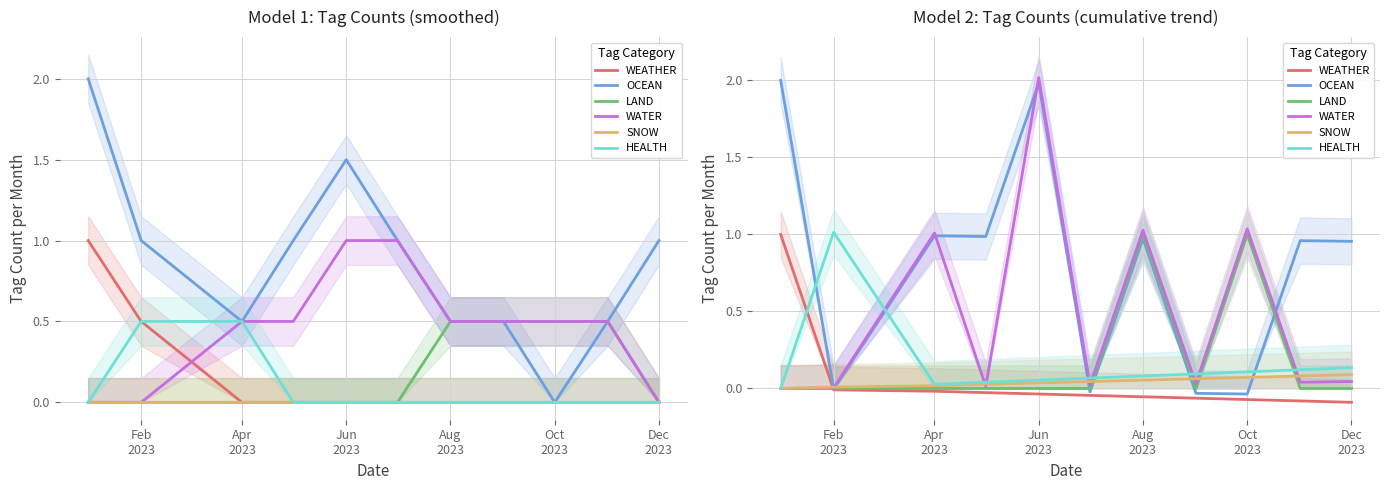

At Dec 2023, list the series in order from largest to smallest.

OCEAN, HEALTH, SNOW, WATER, LAND, WEATHER